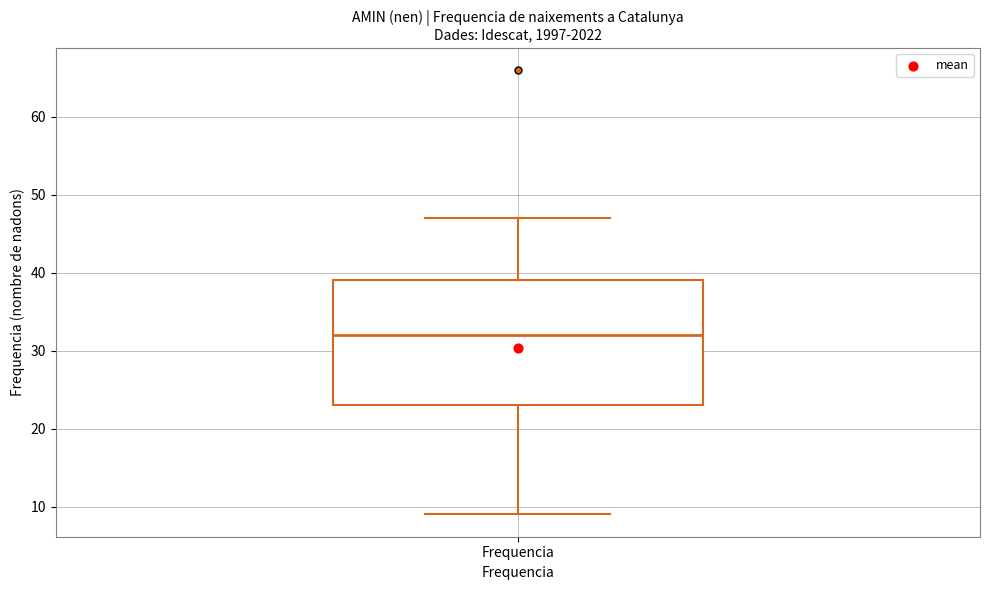

Transcribe this box plot: give where the median line is, the range the box spans, and where the two whiskers end, as read against the y-axis. The values are not printed on the chart, so give them approximately, as read against the axis.

median 32, box 23 to 39, whiskers 9 to 47